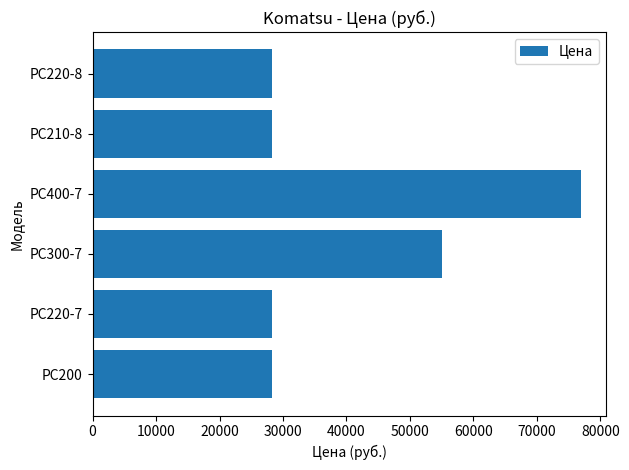

How many bars are there in total?

6